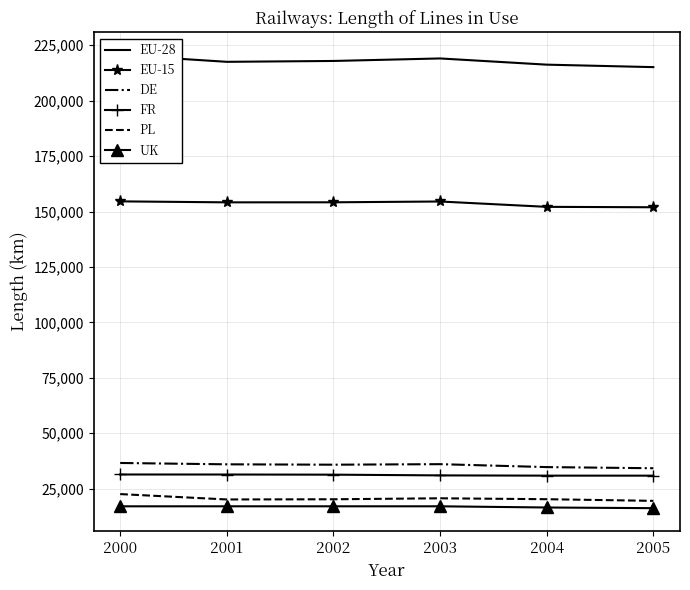

What is the sum of all FR values?

186843